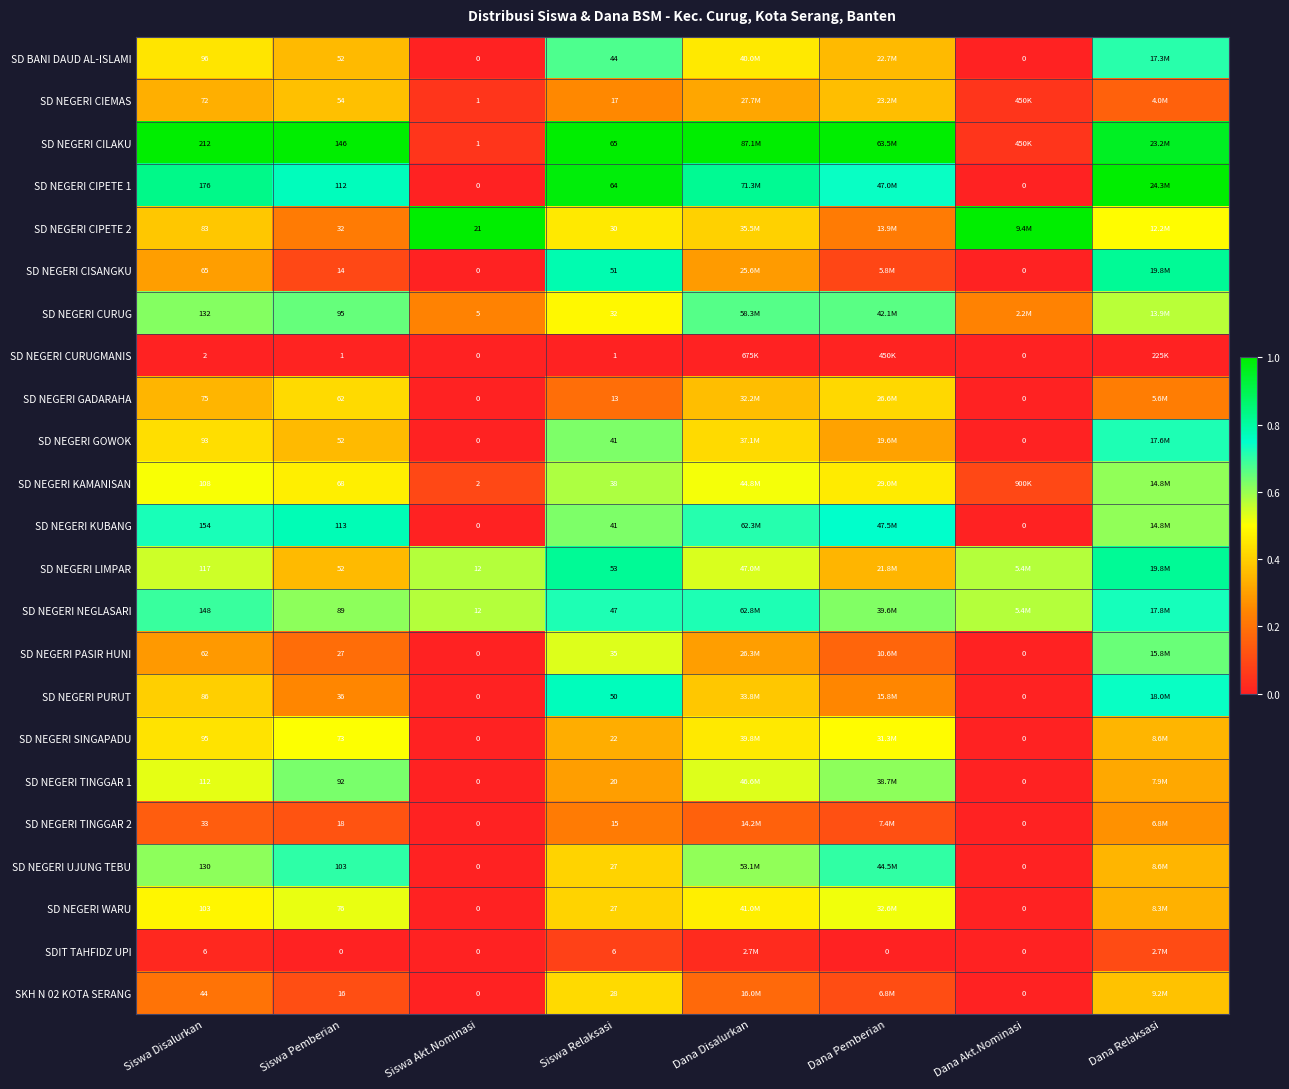

At how many categories does at least one series exceed 0?

8